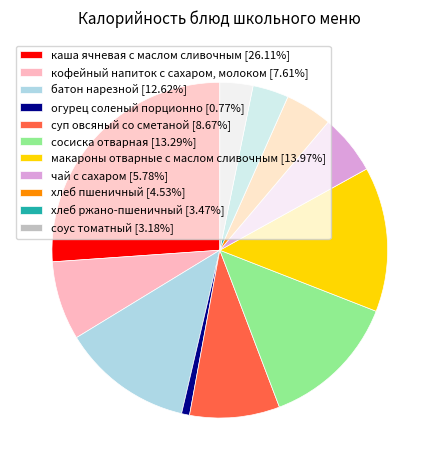

Is the sum of соус томатный [3.18%] and кофейный напиток с сахаром, молоком [7.61%] greater than half?

No